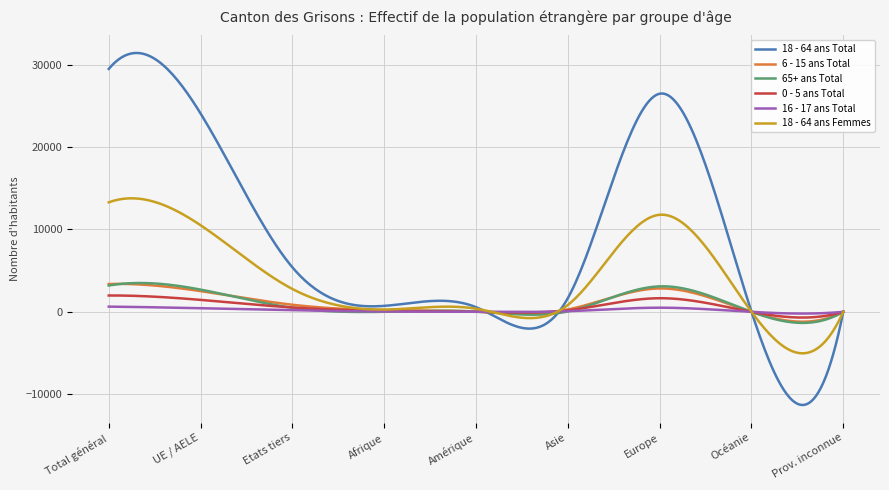

What is the sum of all 18 - 64 ans Femmes values?

1184669.0